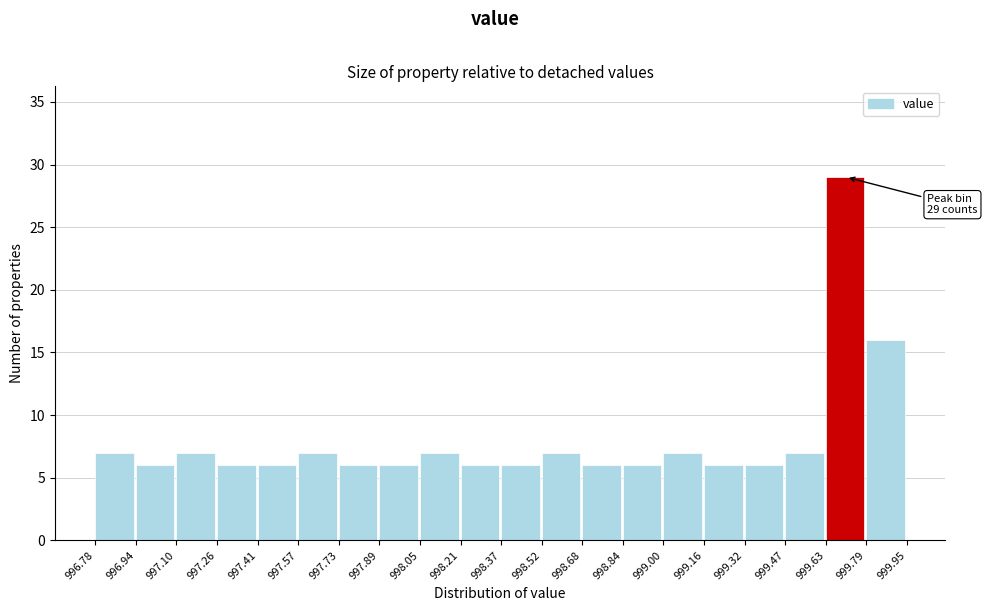

Over which range of the x-axis is the bar tallest?

999.63 to 999.79